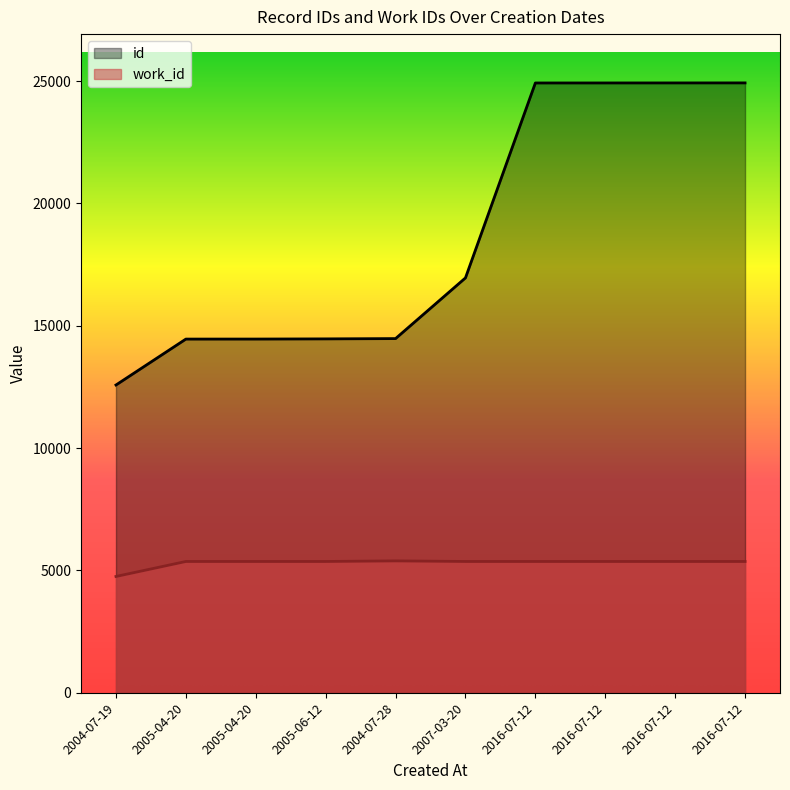

Reading left to right, transcribe all the data shown in this chart.

id: 2004-07-19=12580	2005-04-20=14457	2005-04-20=14458	2005-06-12=14465	2004-07-28=14477	2007-03-20=16958	2016-07-12=24926	2016-07-12=24927	2016-07-12=24928	2016-07-12=24929
work_id: 2004-07-19=4753	2005-04-20=5366	2005-04-20=5366	2005-06-12=5366	2004-07-28=5390	2007-03-20=5366	2016-07-12=5366	2016-07-12=5366	2016-07-12=5366	2016-07-12=5366